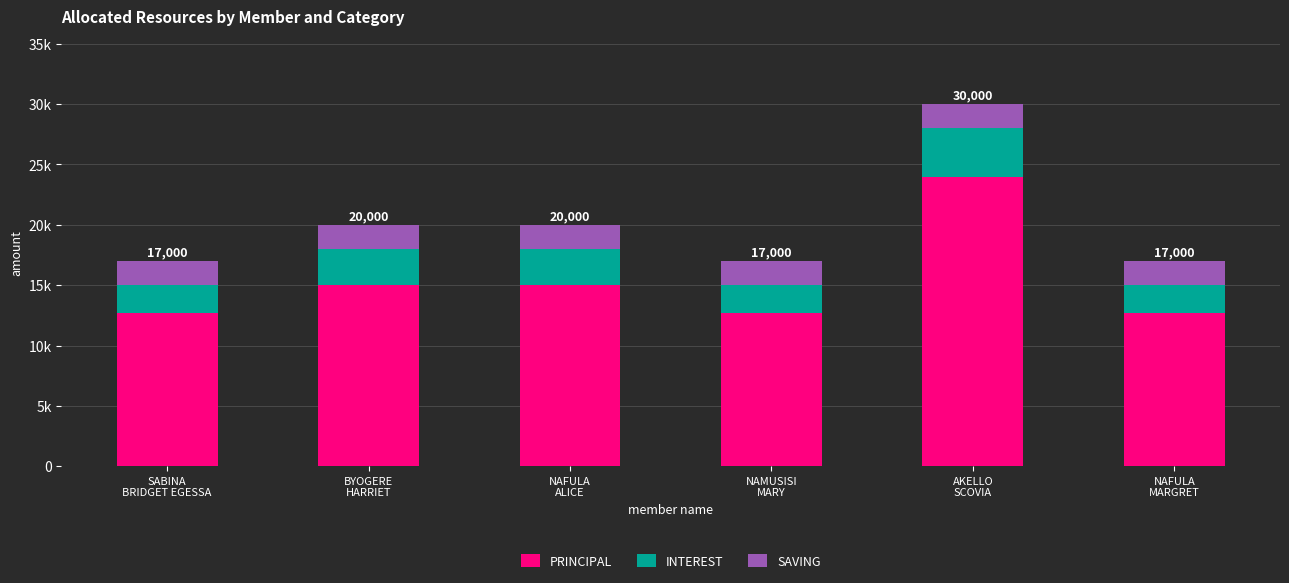

What are all the series names shown in the legend?

PRINCIPAL, INTEREST, SAVING